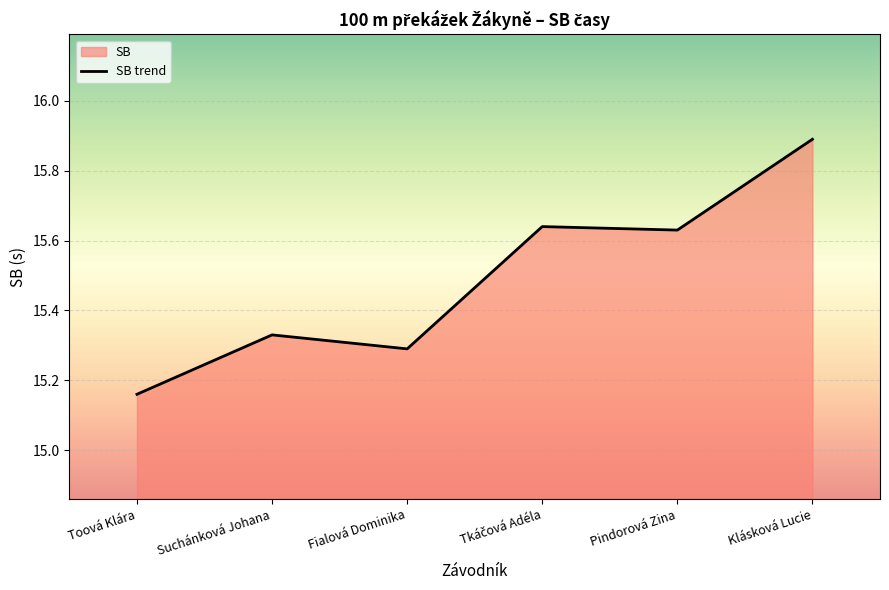

The chart shows a value of 15.3 at Fialová Dominika. True or false?

True